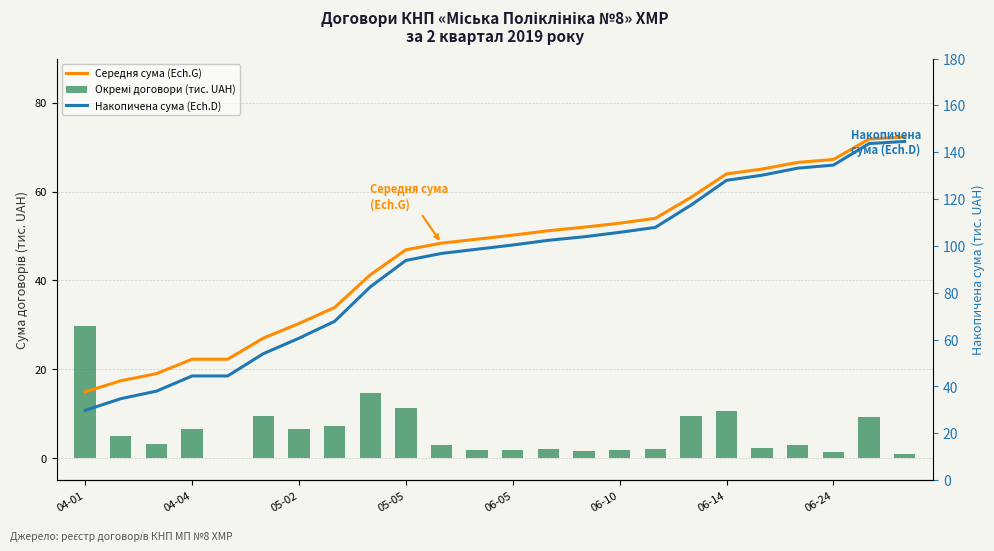

What is the sum of all Окремі договори (тис. UAH) values?

144.5